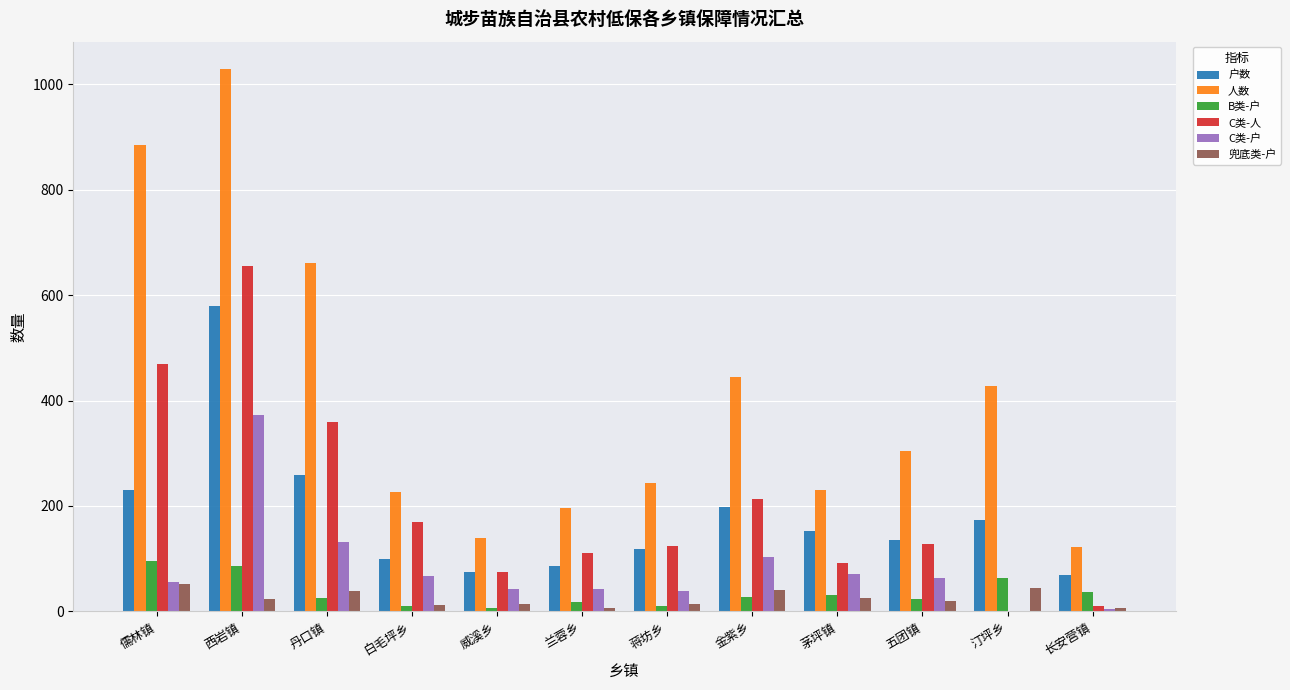

What is the greatest value displayed?

1029